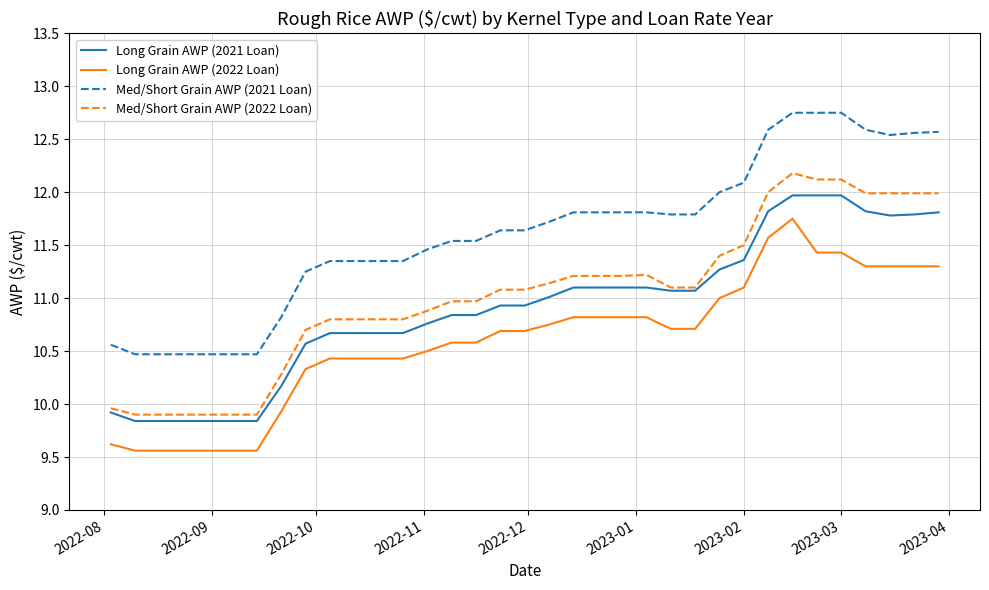

True or false: Med/Short Grain AWP (2021 Loan) and Long Grain AWP (2022 Loan) cross at least once.

False